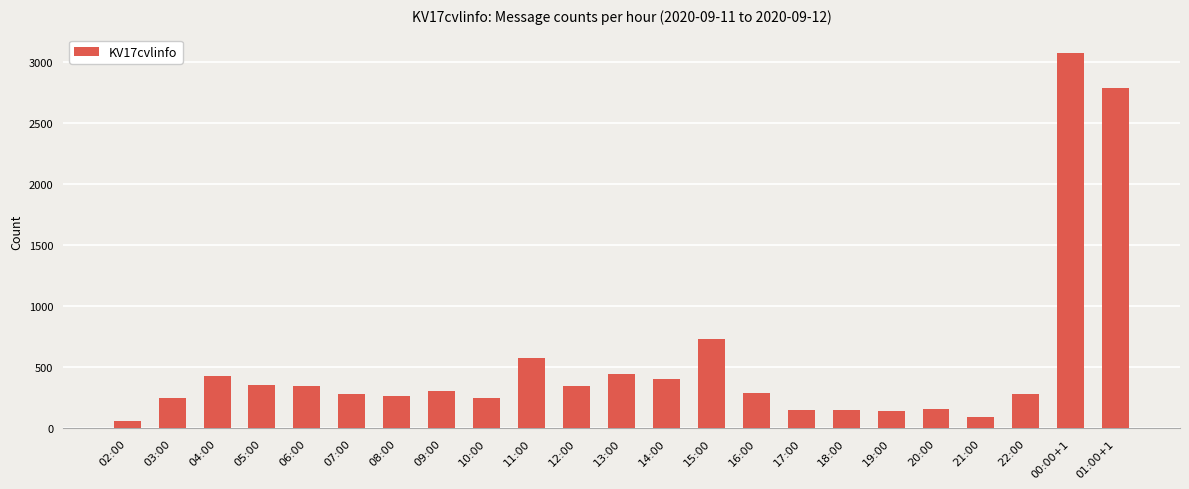

What is the label of the 8th bar from the right?

17:00